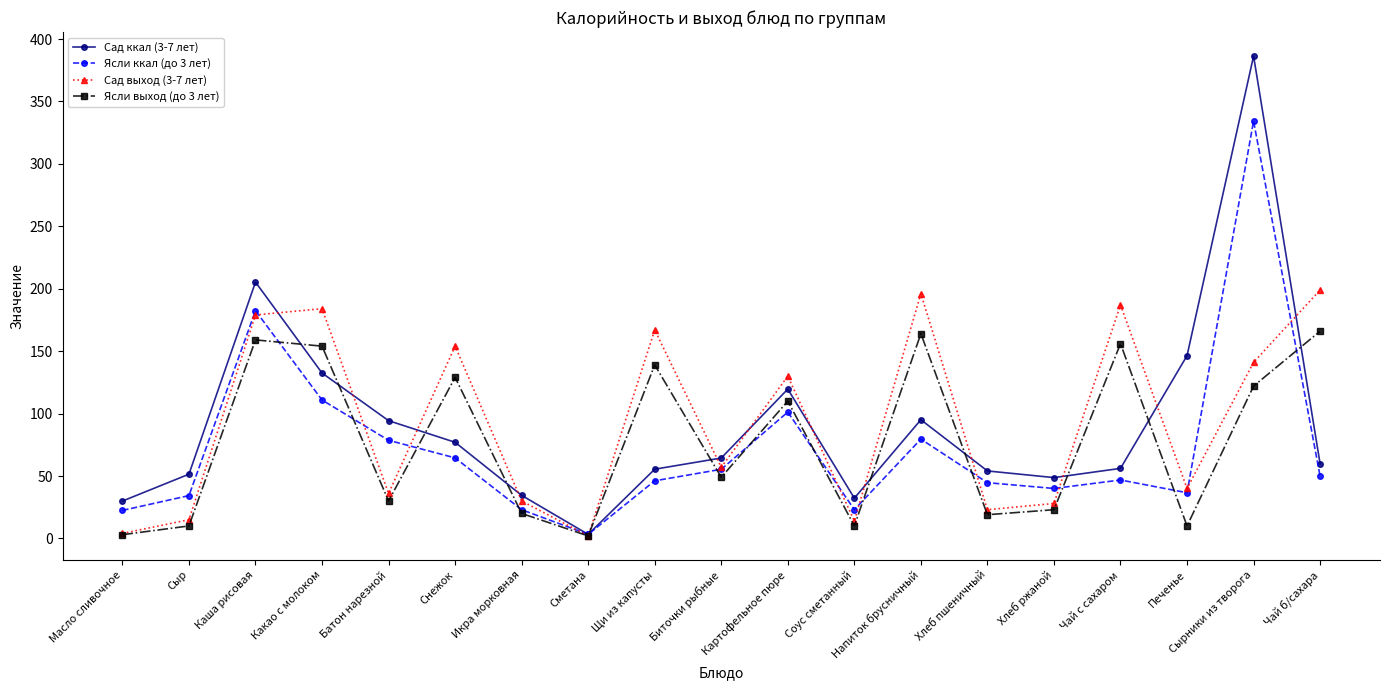

Is the value of Ясли ккал (до 3 лет) at Печенье greater than the value of Ясли выход (до 3 лет) at Хлеб ржаной?

Yes